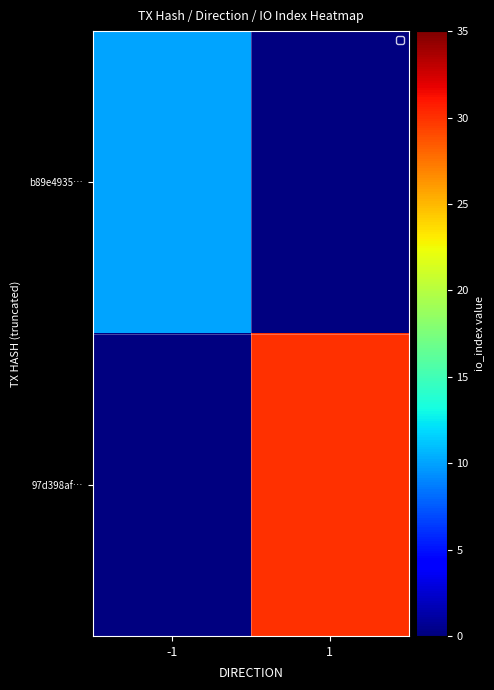

List the labels in order of b89e4935… value, largest first.

-1, 1